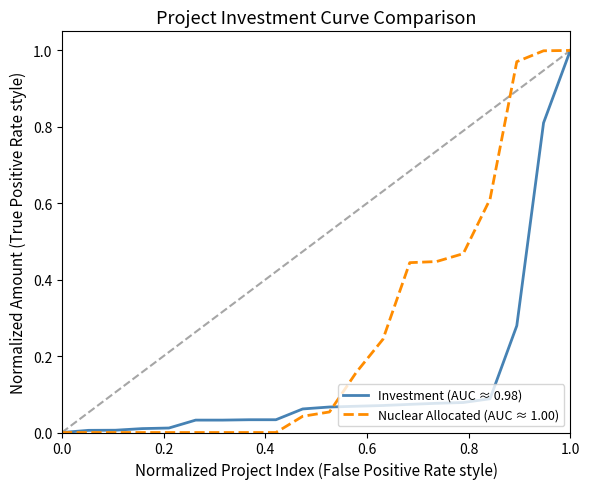

Which series has the largest total across all categories?

Nuclear Allocated (AUC ≈ 1.00)